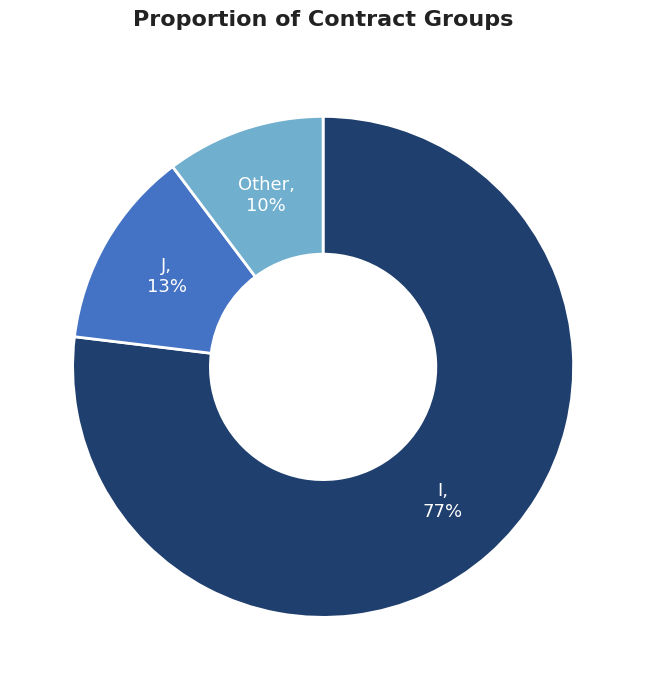

Does any single category account for the majority?

Yes